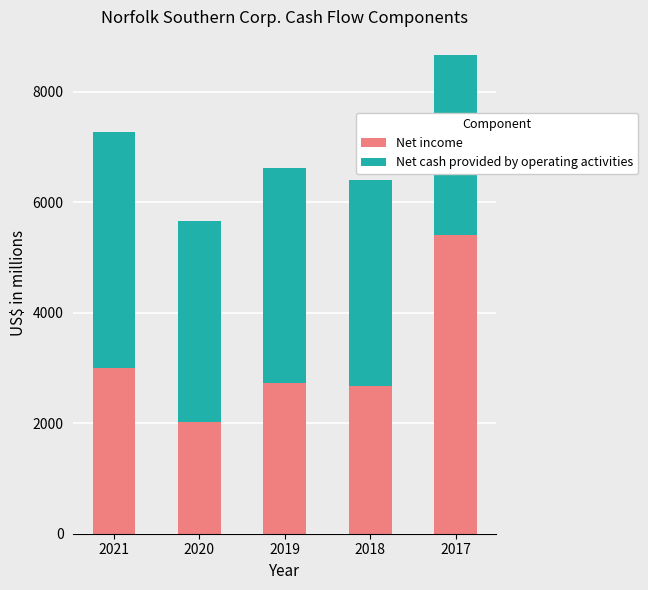

What is the lowest value of the Net income series?

2013